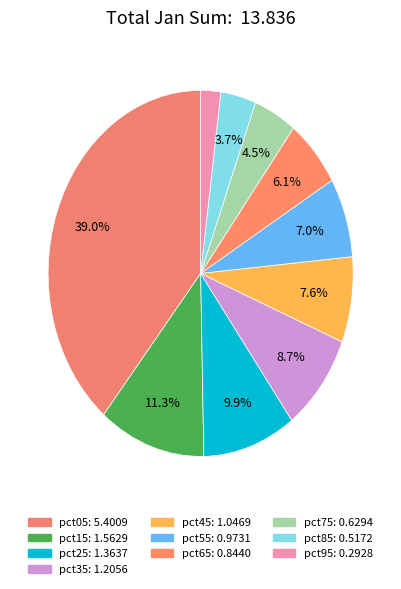

Is there a majority slice in this chart?

No